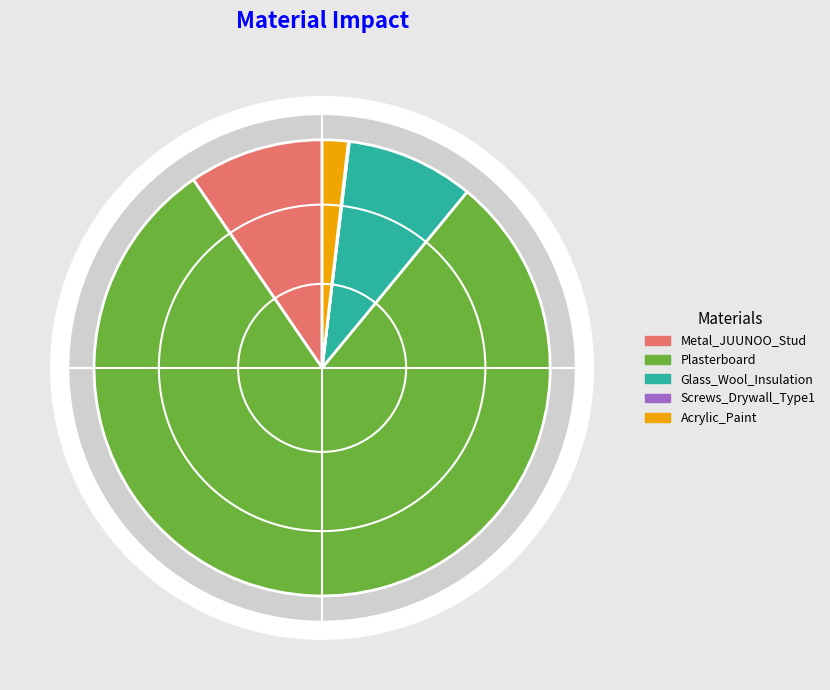

Which slice represents more than half of the pie?

Plasterboard